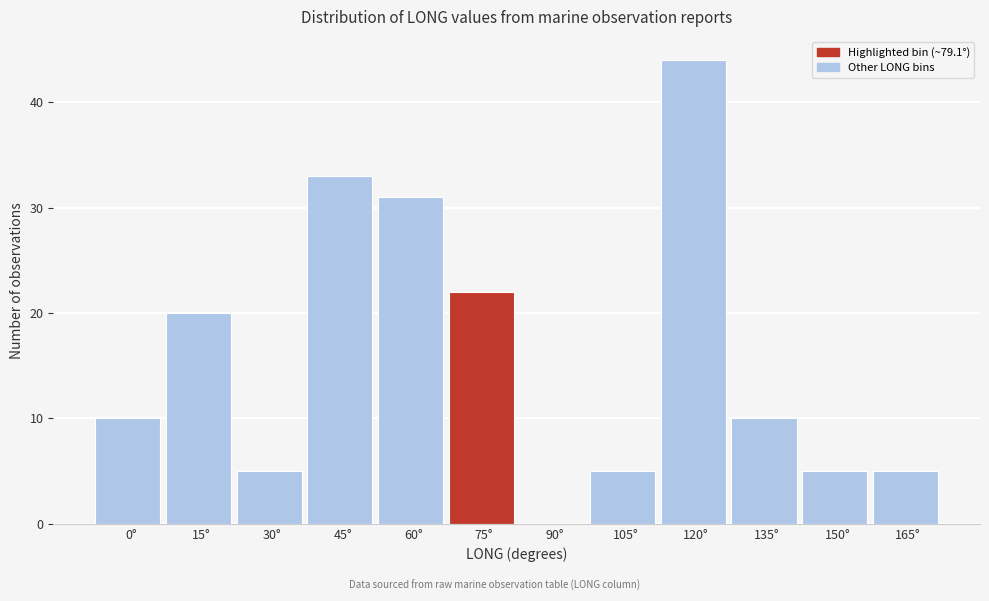

Reading left to right, transcribe all the data shown in this chart.

0°=10	15°=20	30°=5	45°=33	60°=31	75°=22	90°=0	105°=5	120°=44	135°=10	150°=5	165°=5